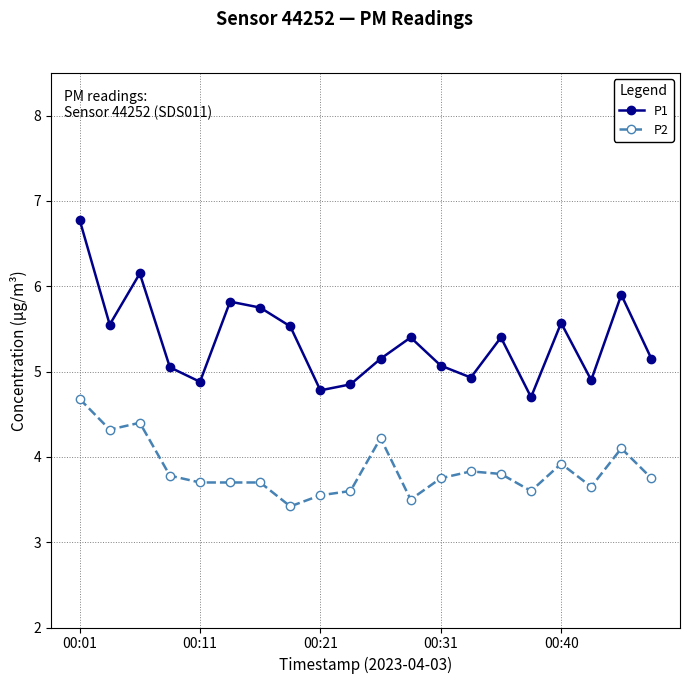

List the series in order of their overall mean, highest first.

P1, P2